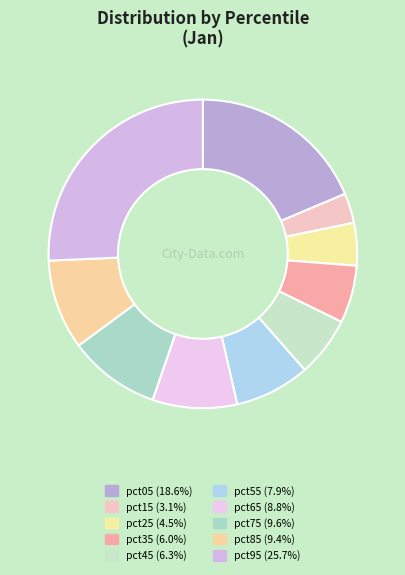

To the nearest percent, what is the difference between the largest and smallest slice percentages?

23%